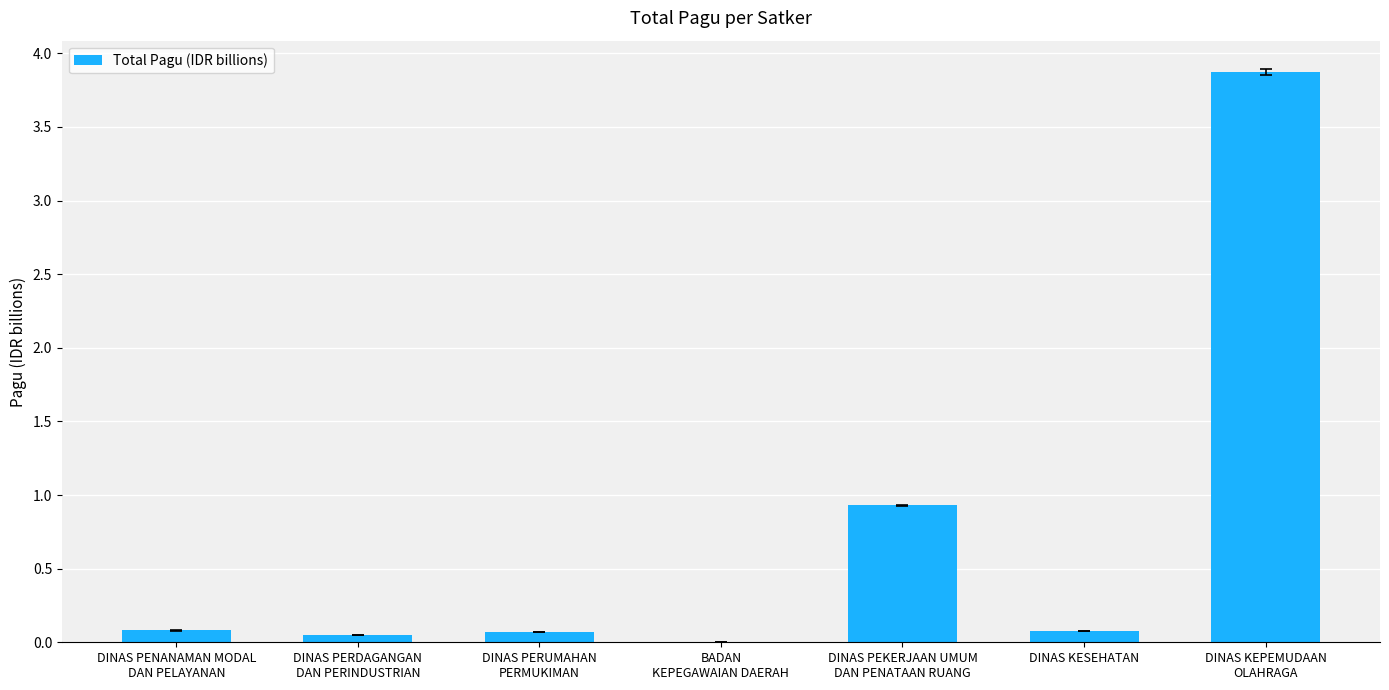

Read the value at DINAS PENANAMAN MODAL
DAN PELAYANAN.

0.1